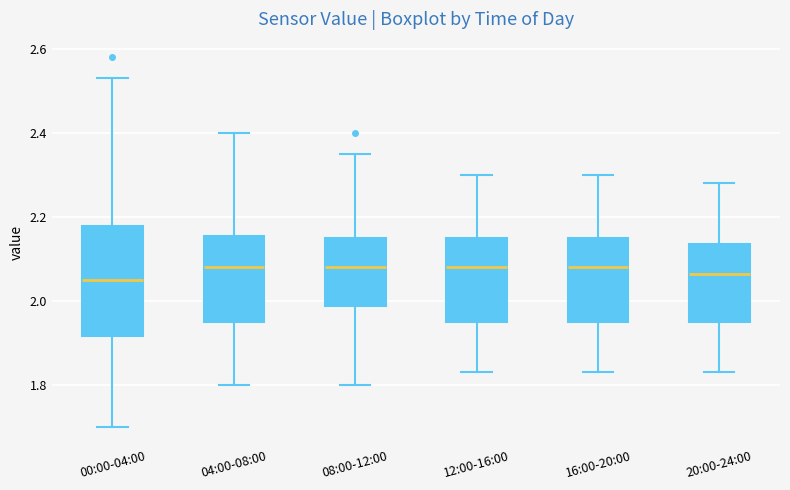

Where does the upper whisker of the box for 20:00-24:00 end on the y-axis? The values are not printed on the chart, so give them approximately, as read against the axis.

2.28